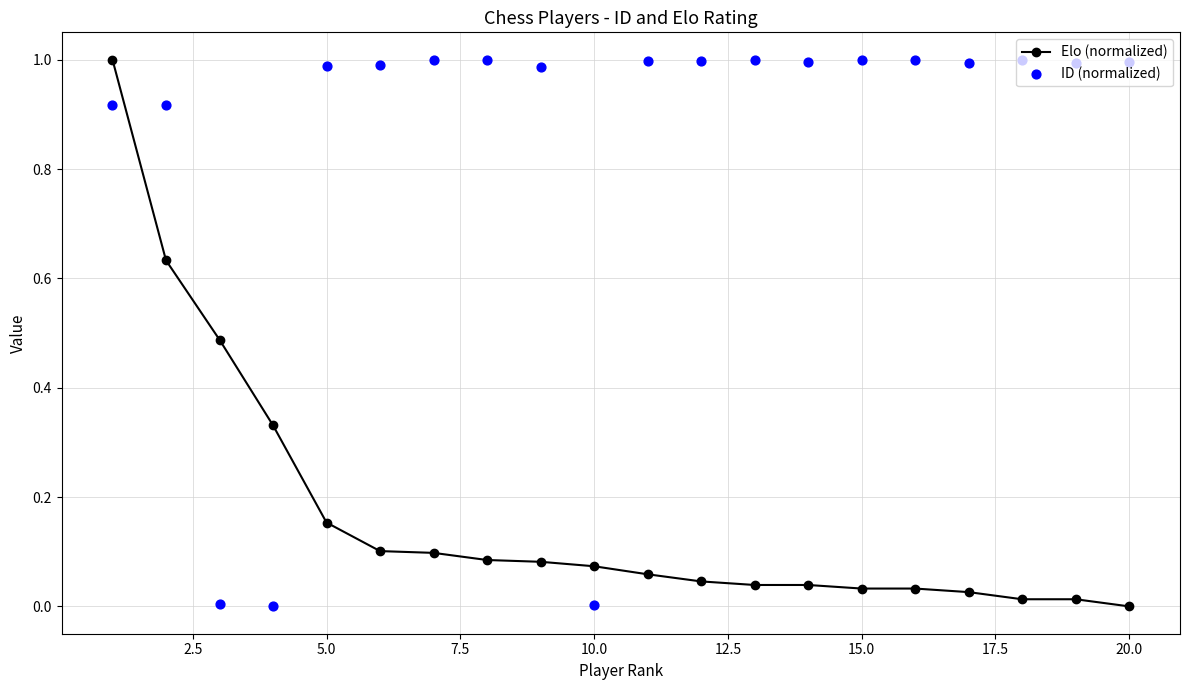

What are all the series names shown in the legend?

Elo (normalized), ID (normalized)